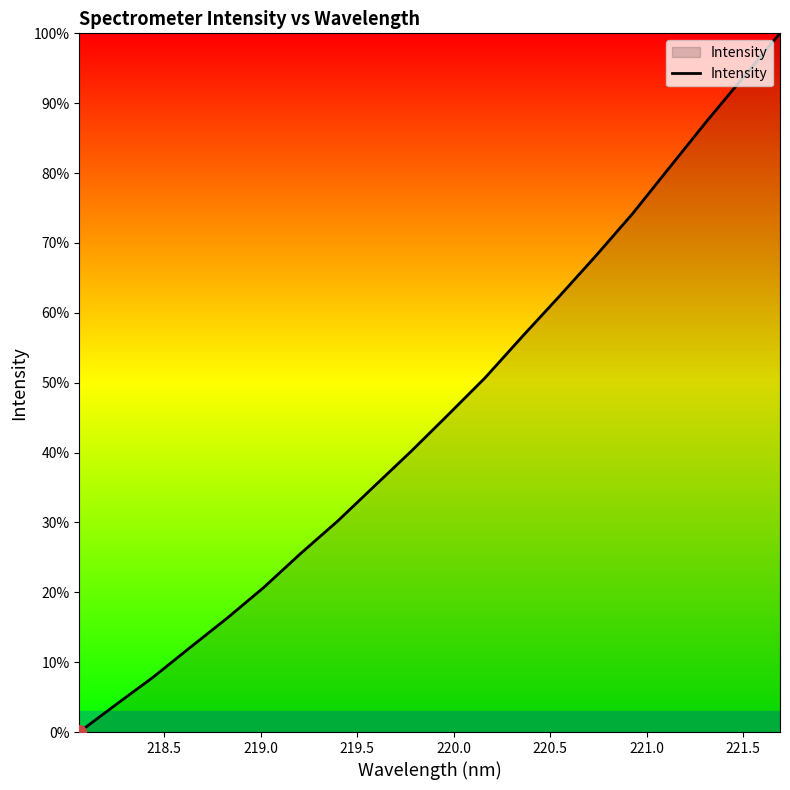

Does the chart display data point markers on the line(s)?

No